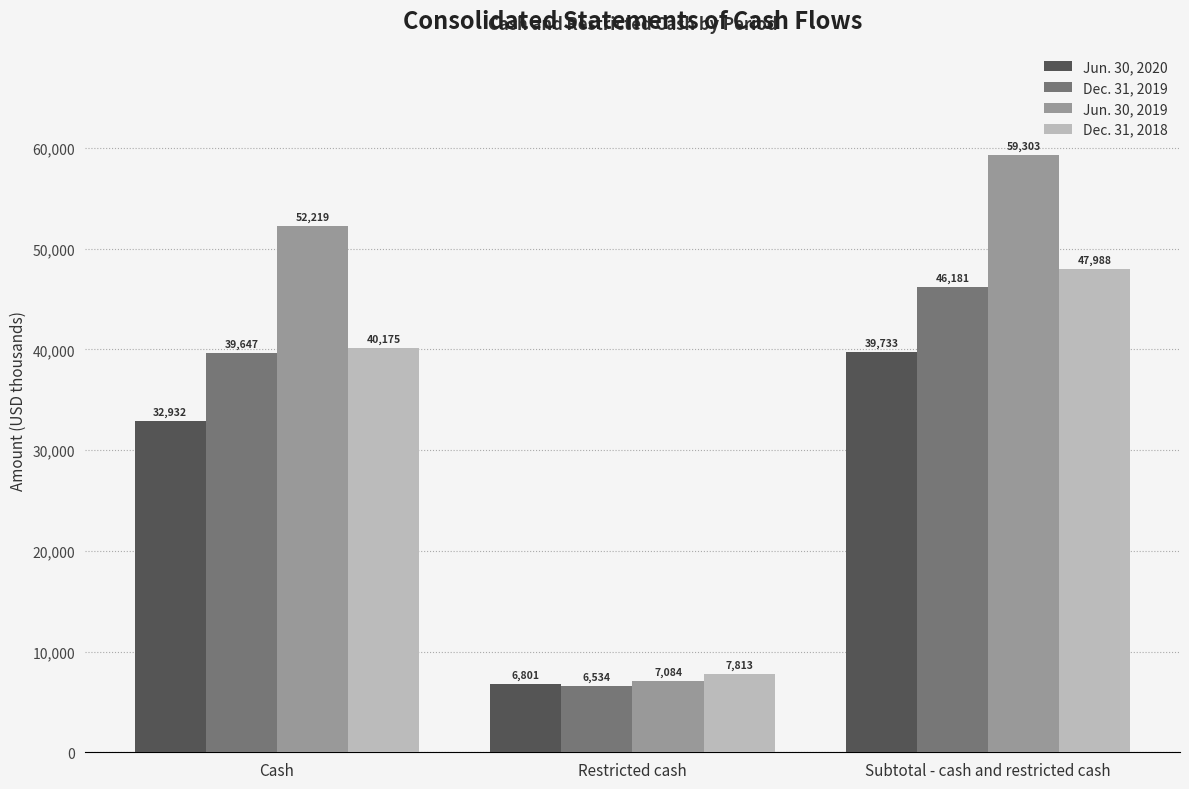

What is the value of the Dec. 31, 2019 bar at the 1st from the left?

39647